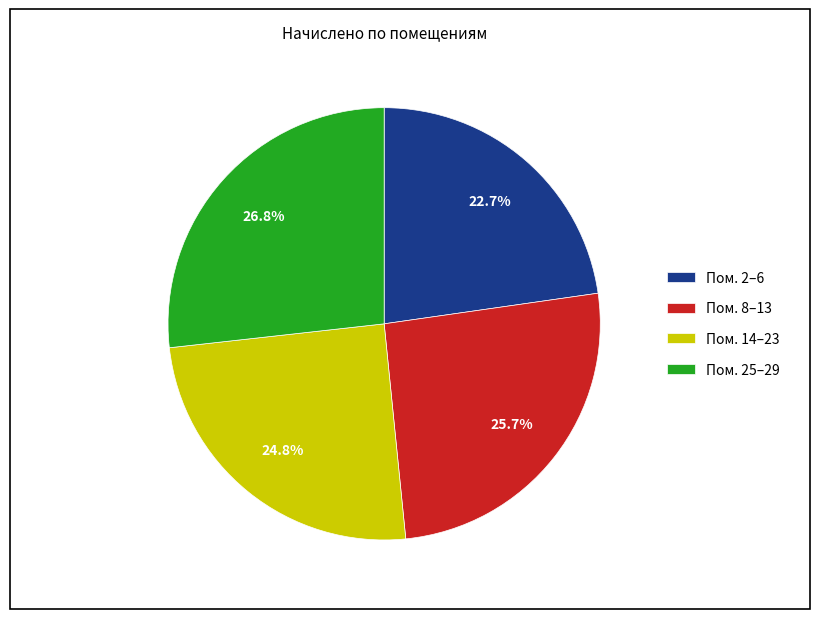

Approximately how many times larger is the value at Пом. 25–29 compared to Пом. 2–6?

1.2